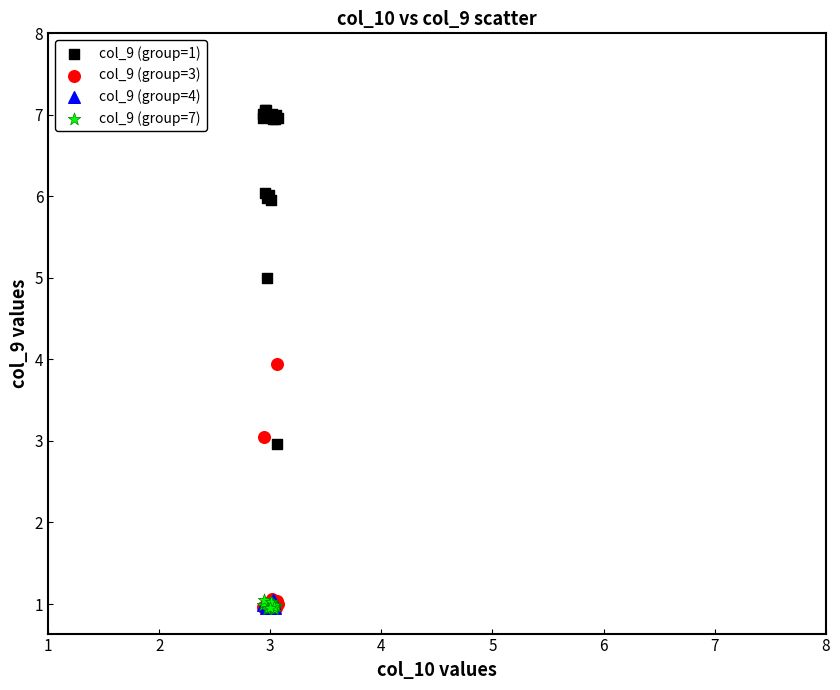

Which series contains the highest Y value?

col_9 (group=1)